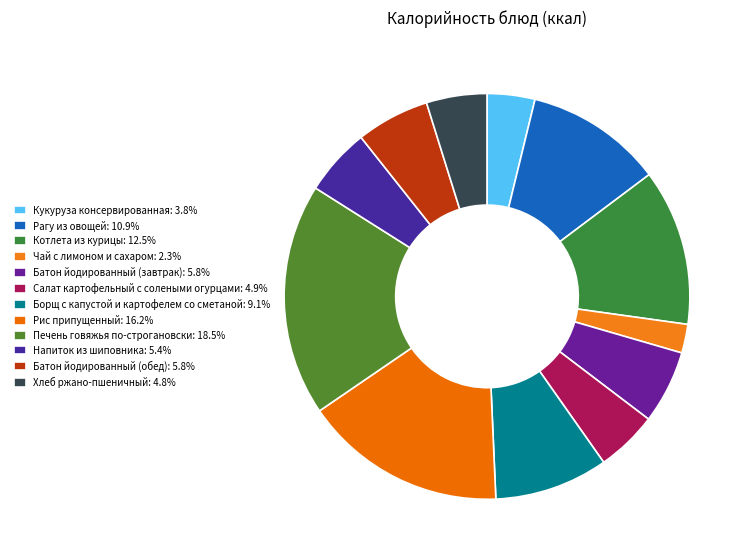

True or false: Кукуруза консервированная accounts for 4% of the total.

True